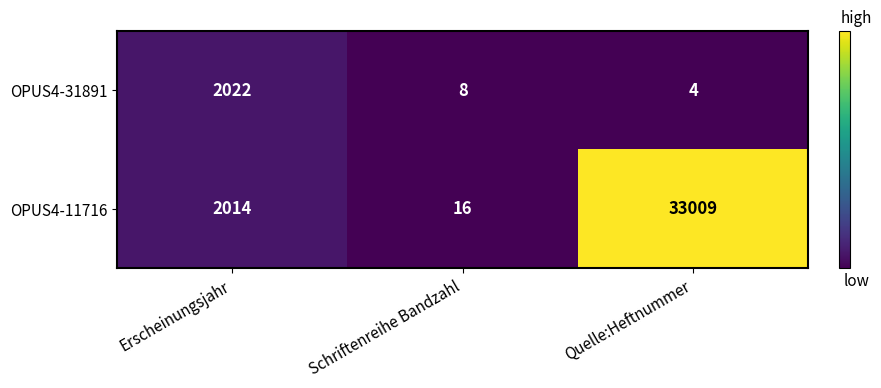

Which series has the largest total across all categories?

OPUS4-11716